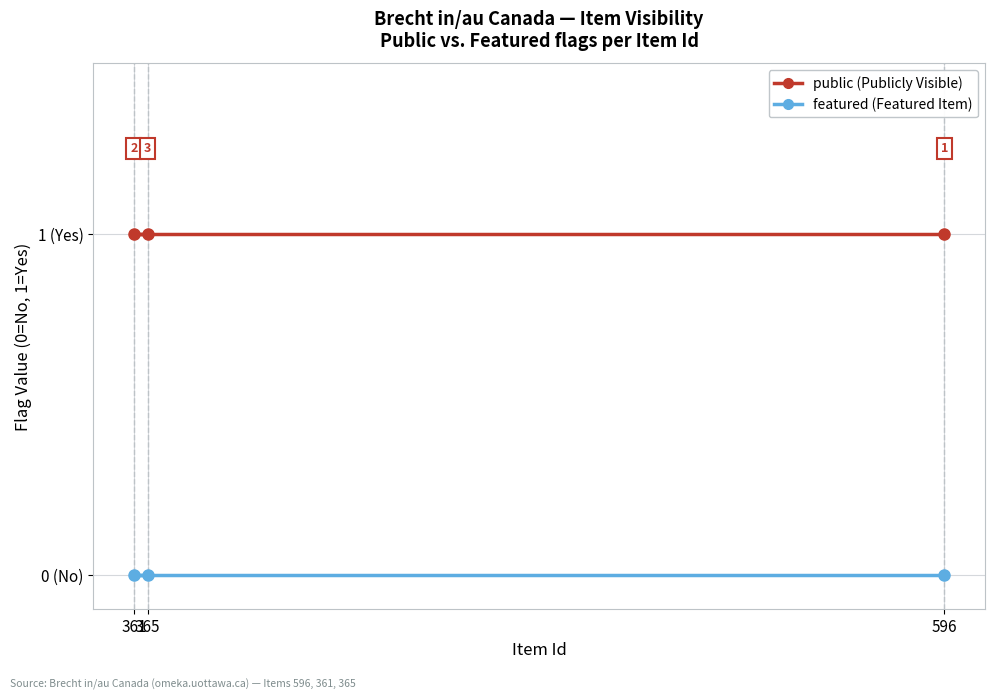

Reading left to right, what are all the values shown in this chart?

public: 596=1	361=1	365=1
featured: 596=0	361=0	365=0